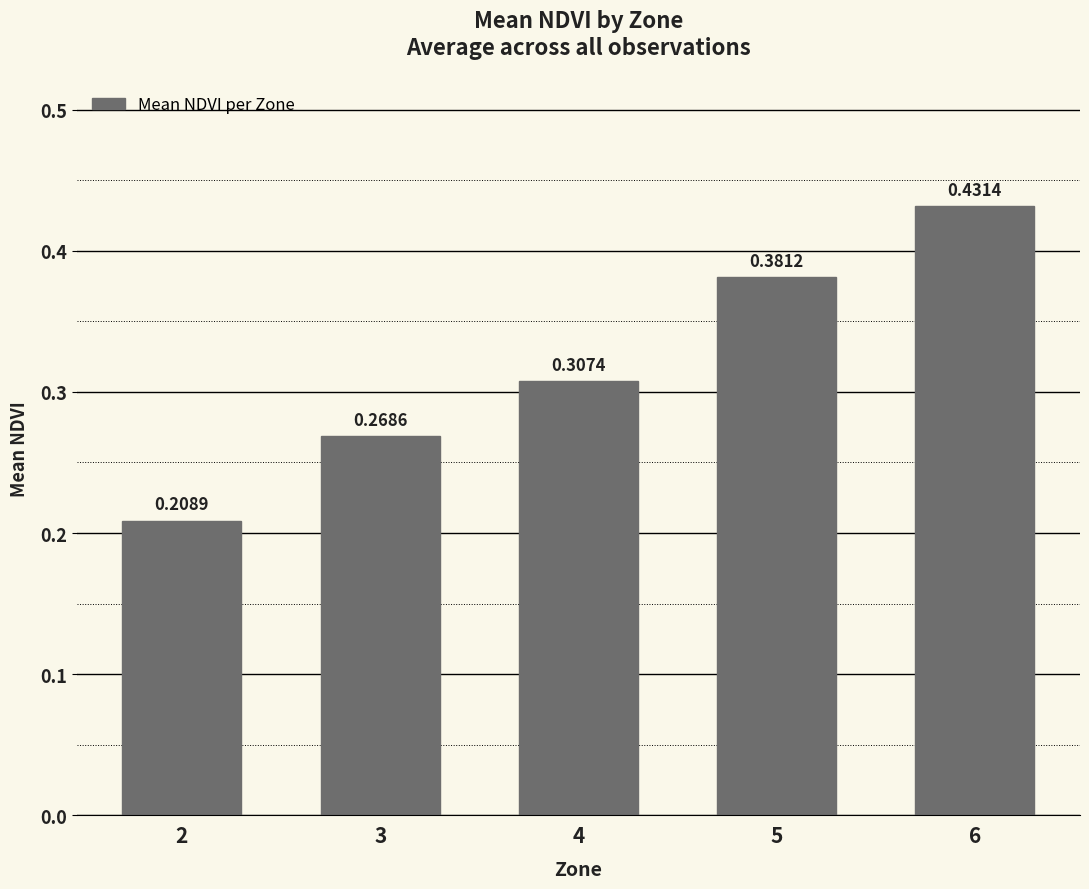

Between 3 and 2, which is larger?

3